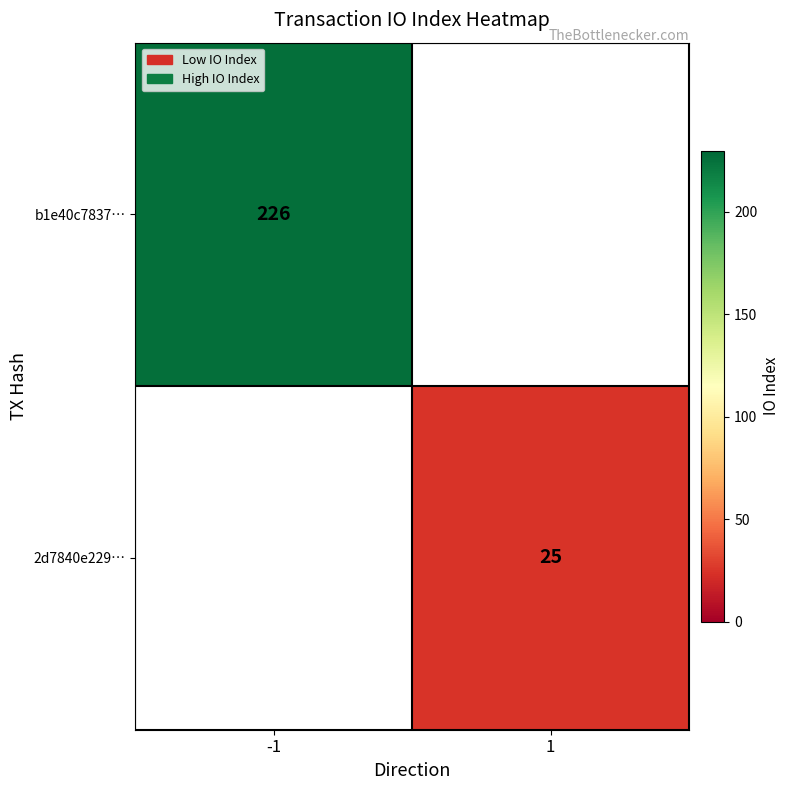

The value of b1e40c7837… at -1 is 226. True or false?

True